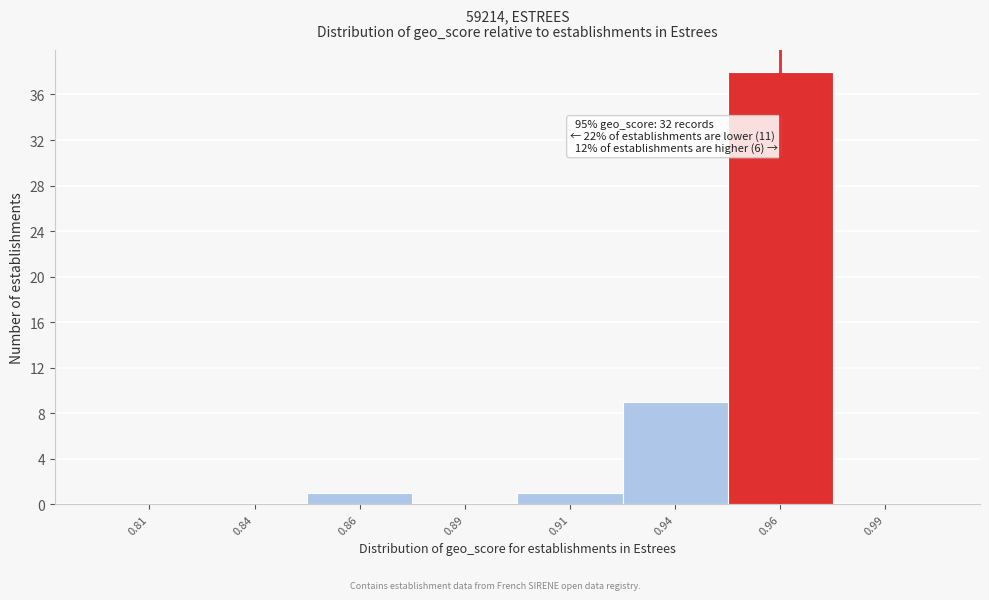

Reading left to right, list all the values displayed in this chart.

0.81=0	0.84=0	0.86=1	0.89=0	0.91=1	0.94=9	0.96=38	0.99=0